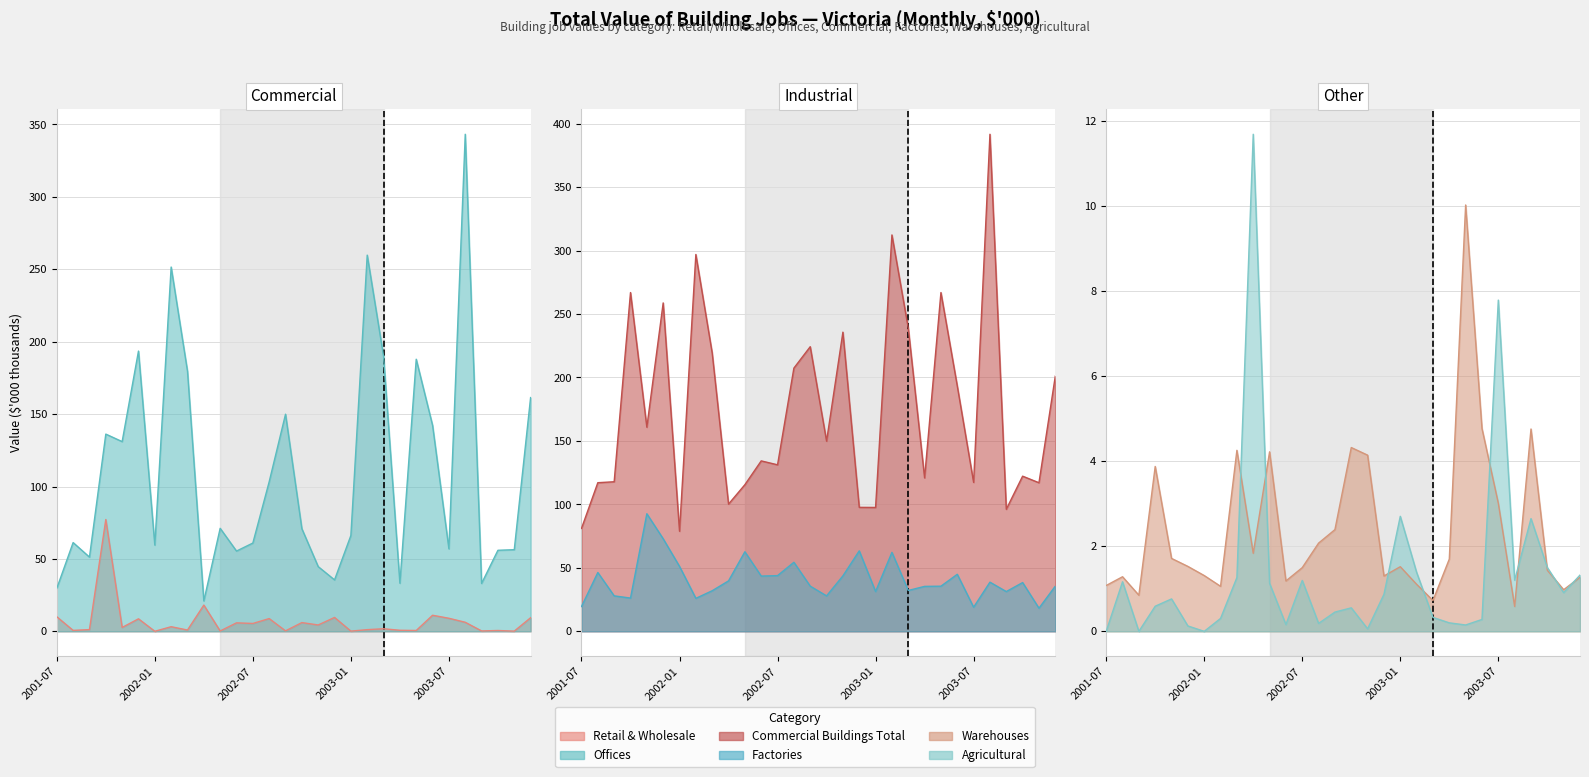

Which has a higher value, 2002-01 or 2003-12?

2003-12